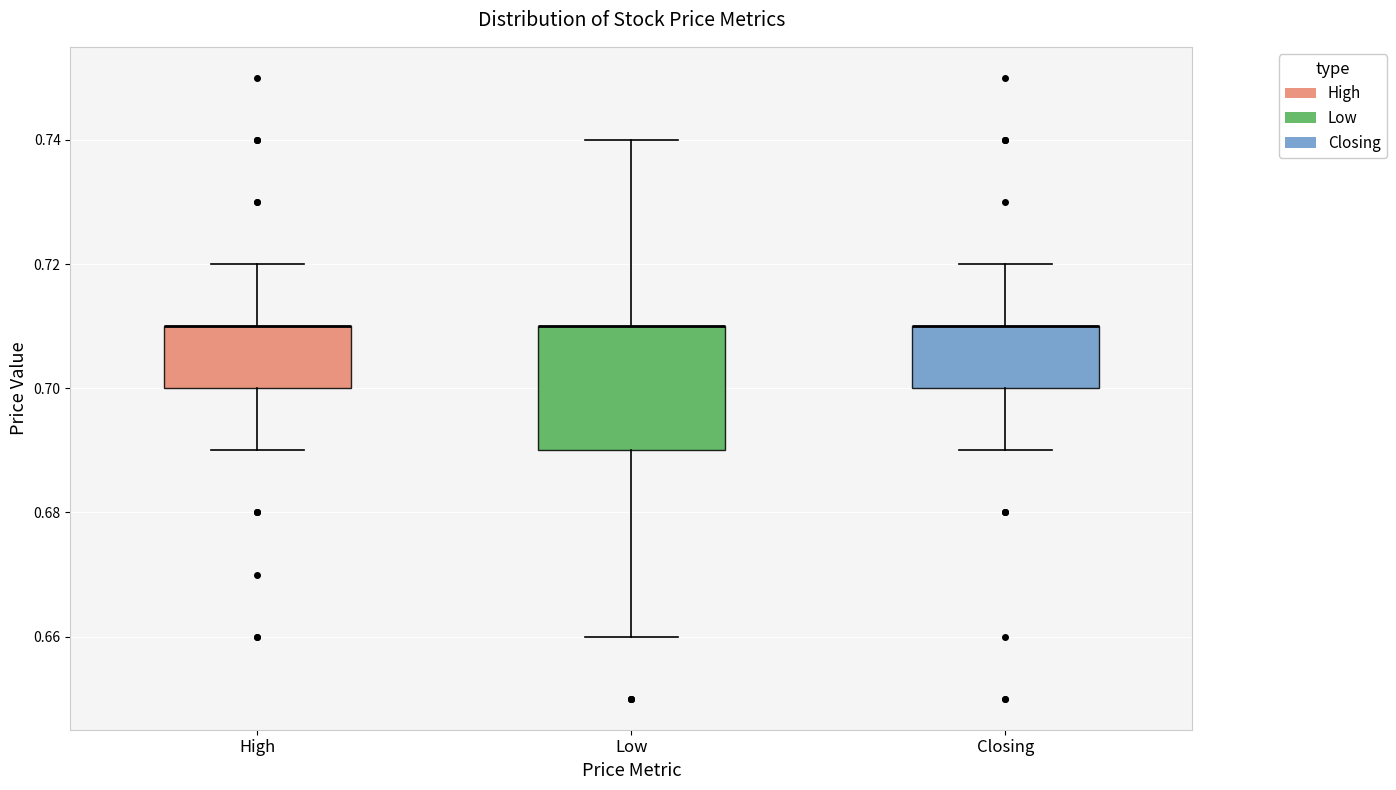

Reading left to right, read every box against the y-axis: the position of its median line, the range the box covers, and the ends of its whiskers. The values are not printed on the chart, so give them approximately, as read against the axis.

High: median 0.71 (drawn on the box's upper edge), box 0.70 to 0.71, whiskers 0.69 to 0.72
Low: median 0.71 (drawn on the box's upper edge), box 0.69 to 0.71, whiskers 0.66 to 0.74
Closing: median 0.71 (drawn on the box's upper edge), box 0.70 to 0.71, whiskers 0.69 to 0.72